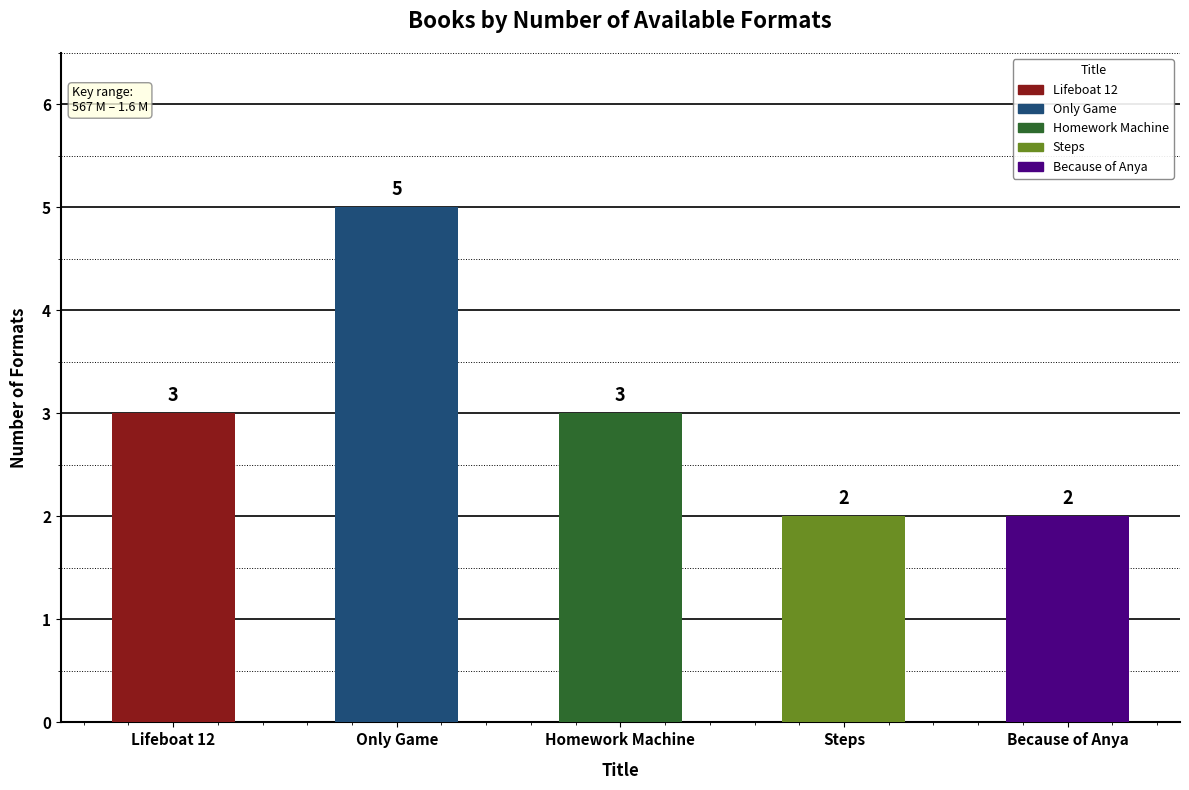

Is it true that the value at Lifeboat 12 is 5?

False